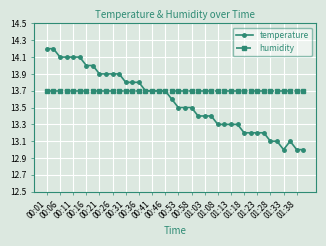

What are all the series names shown in the legend?

temperature, humidity